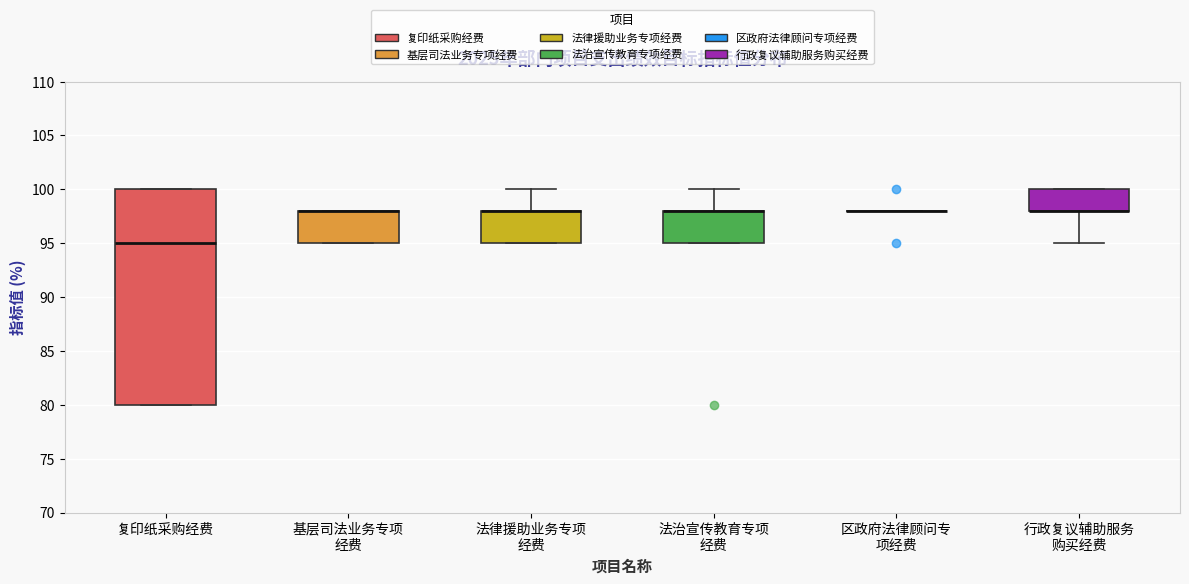

Reading left to right, transcribe this box plot: for each box, give where its median line is, the range the box spans, and where its two whiskers end, as read against the y-axis. The values are not printed on the chart, so give them approximately, as read against the axis.

复印纸采购经费: median 95, box 80 to 100, whiskers 80 to 100
基层司法业务专项 经费: median 98 (drawn on the box's upper edge), box 95 to 98, whiskers 95 to 98
法律援助业务专项 经费: median 98 (drawn on the box's upper edge), box 95 to 98, whiskers 95 to 100
法治宣传教育专项 经费: median 98 (drawn on the box's upper edge), box 95 to 98, whiskers 95 to 100
区政府法律顾问专 项经费: box collapsed to a line at 98, whiskers 98 to 98
行政复议辅助服务 购买经费: median 98 (drawn on the box's lower edge), box 98 to 100, whiskers 95 to 100